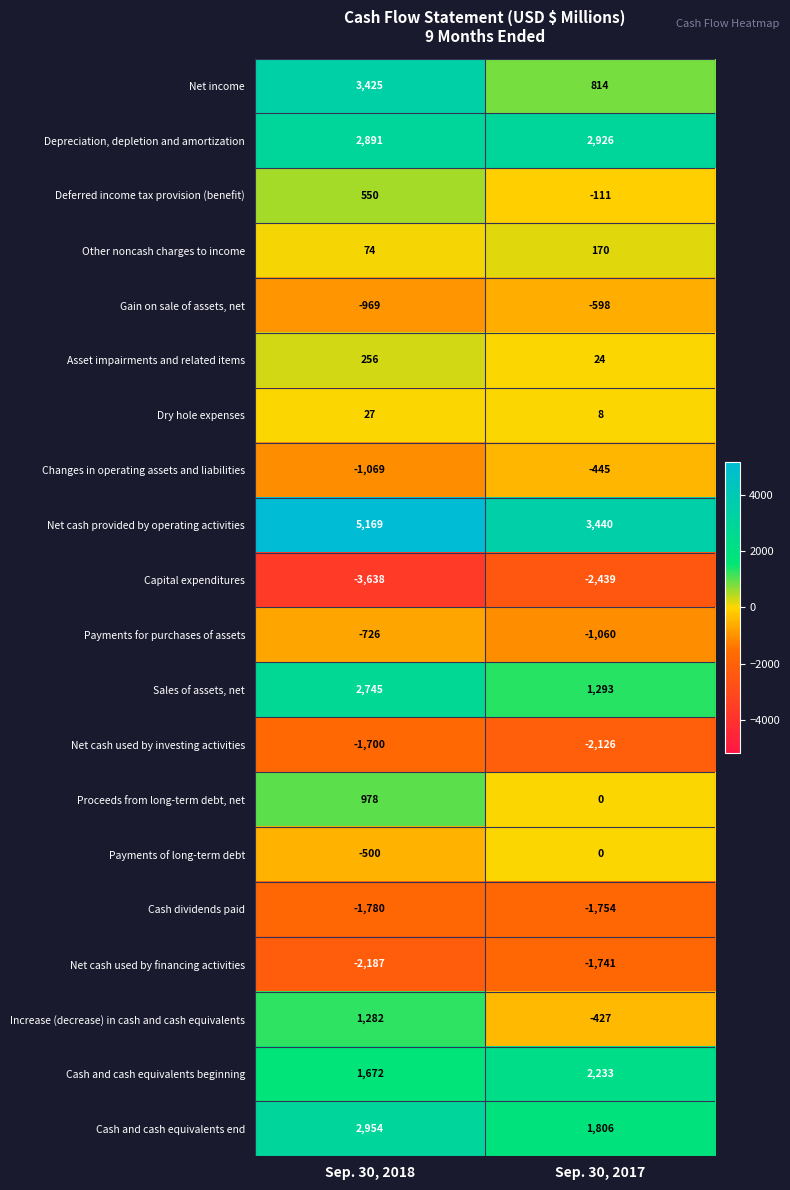

What is the difference between the maximum and minimum values in the Payments of long-term debt series?

500